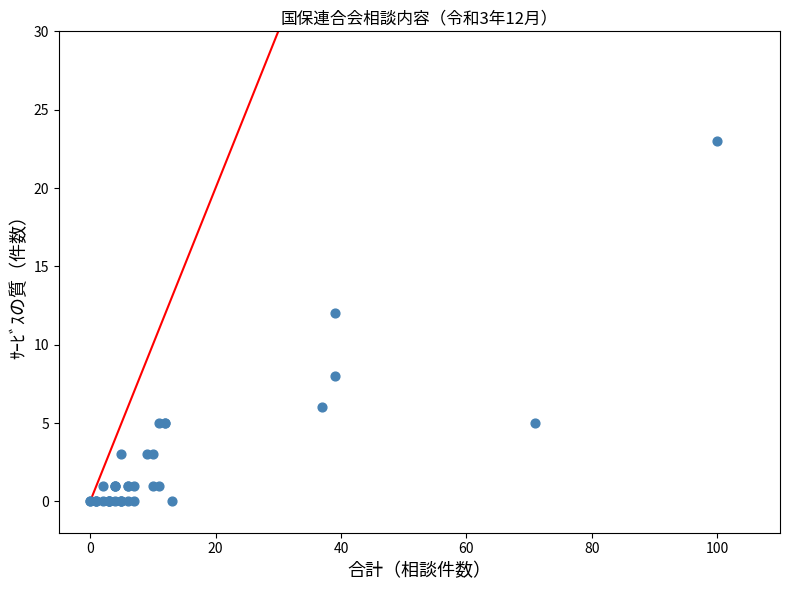

What Y value in the scatter plot is closest to 11?

12